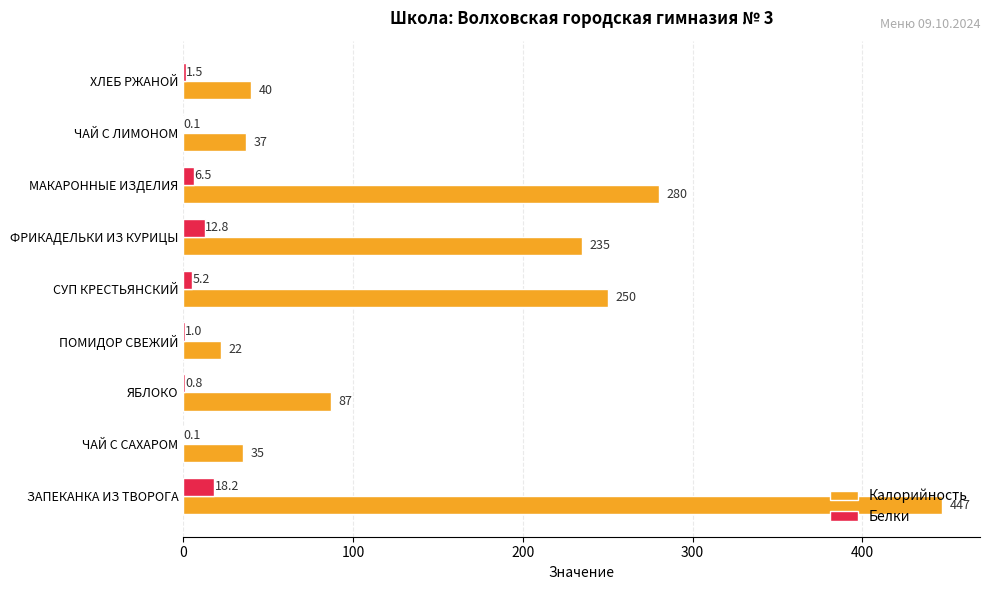

What is the sum of all Калорийность values?

1433.0